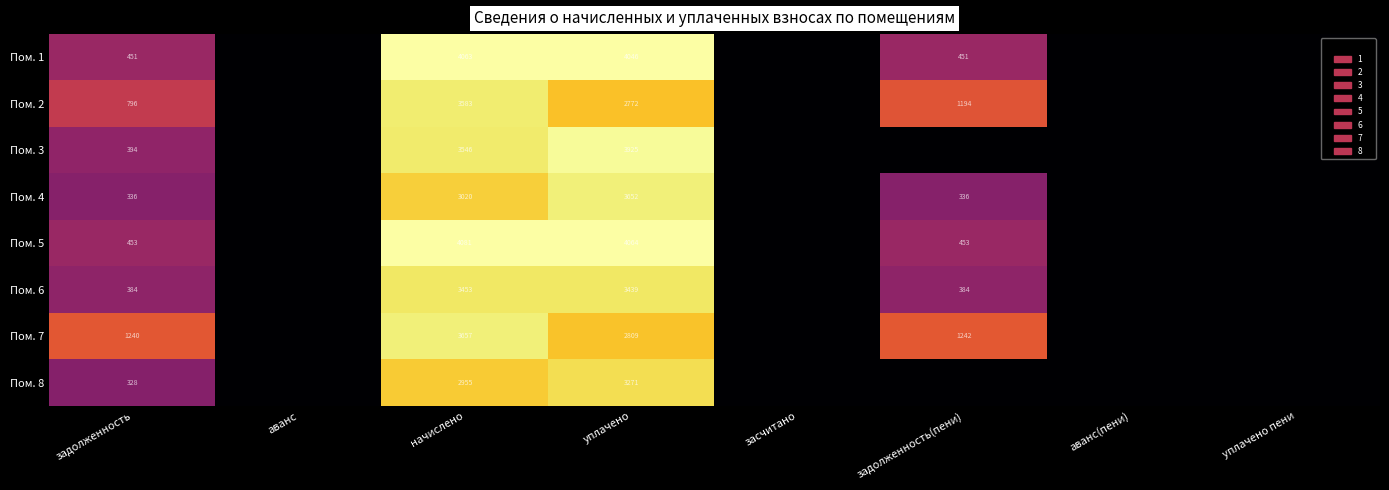

At уплачено, list the series in order from smallest to largest.

Пом. 2, Пом. 7, Пом. 8, Пом. 6, Пом. 4, Пом. 3, Пом. 1, Пом. 5